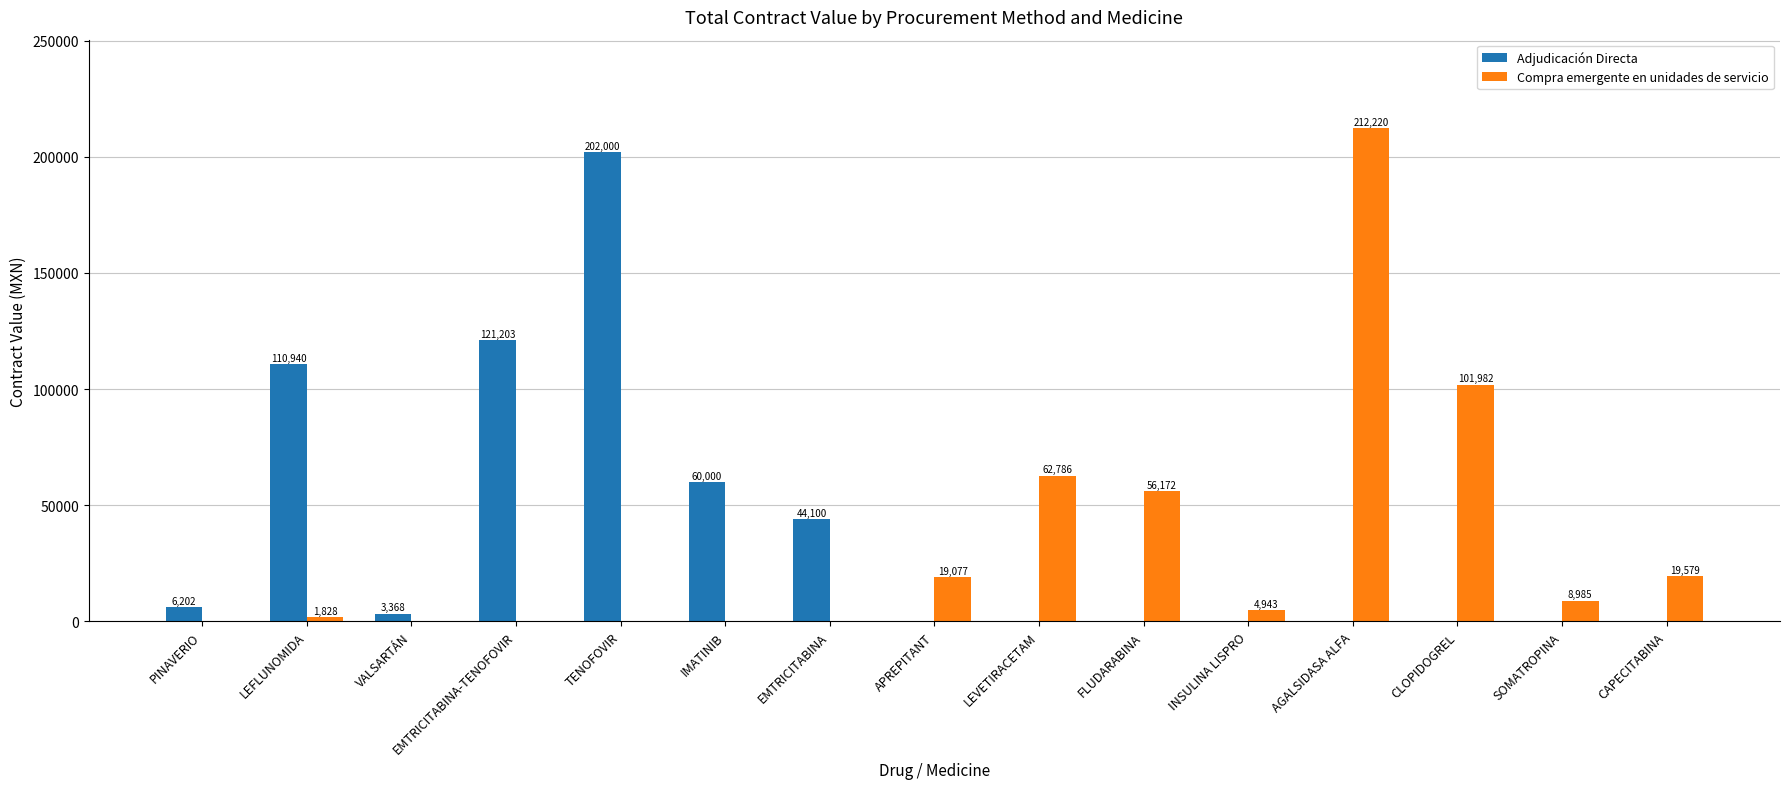

Which series has the largest range (max minus min)?

Compra emergente en unidades de servicio